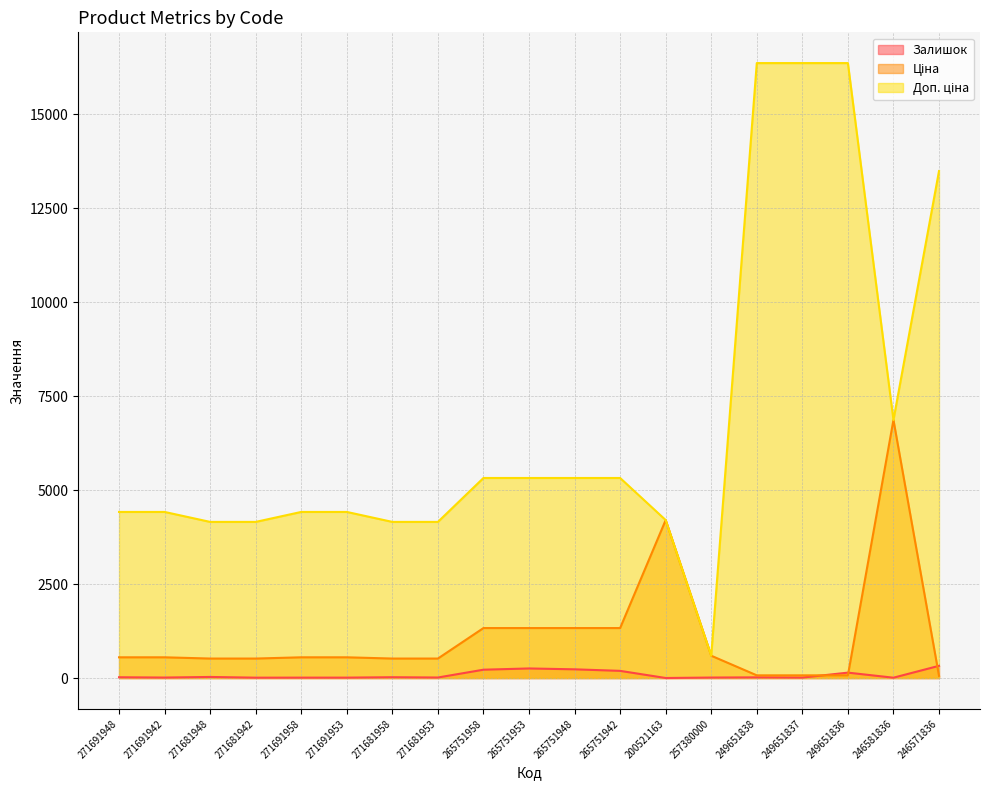

How many categories are shown in the chart?

19